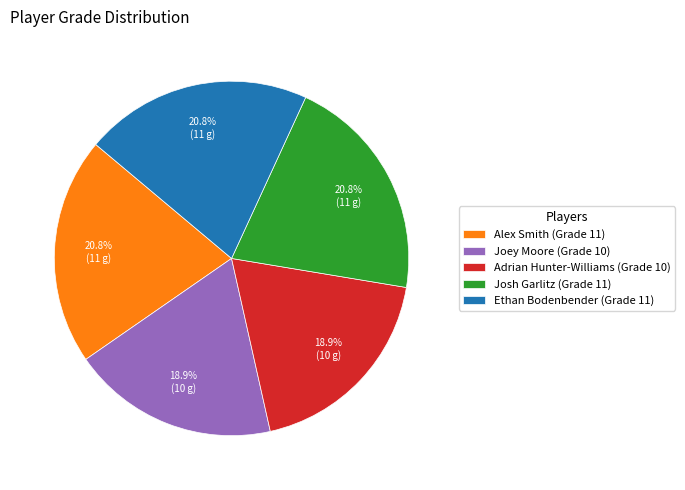

Approximately how many times larger is the value at Josh Garlitz (Grade 11) compared to Adrian Hunter-Williams (Grade 10)?

1.1